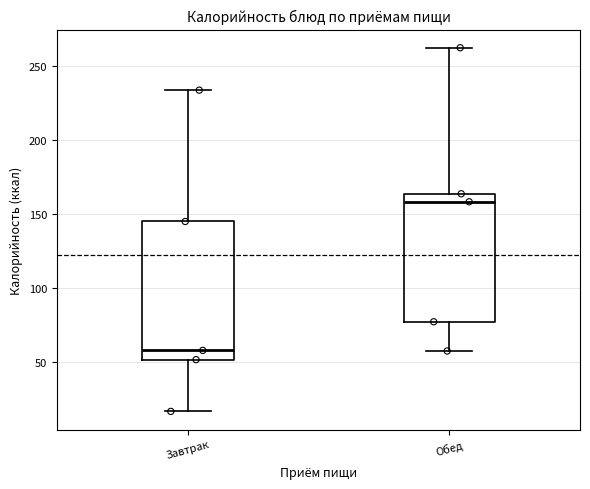

Which box has the highest median line?

Обед